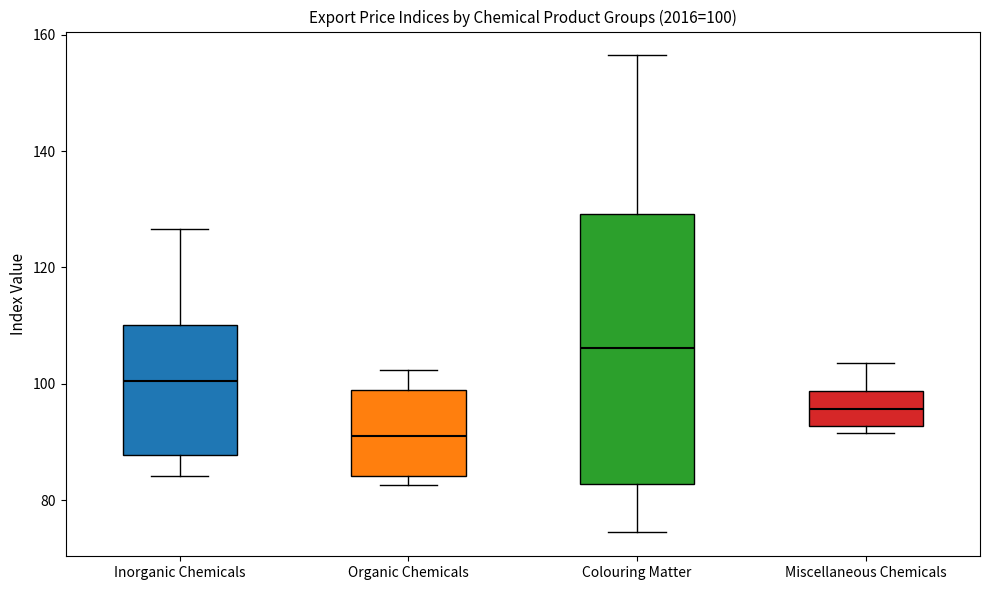

Which box has the highest median line?

Colouring Matter